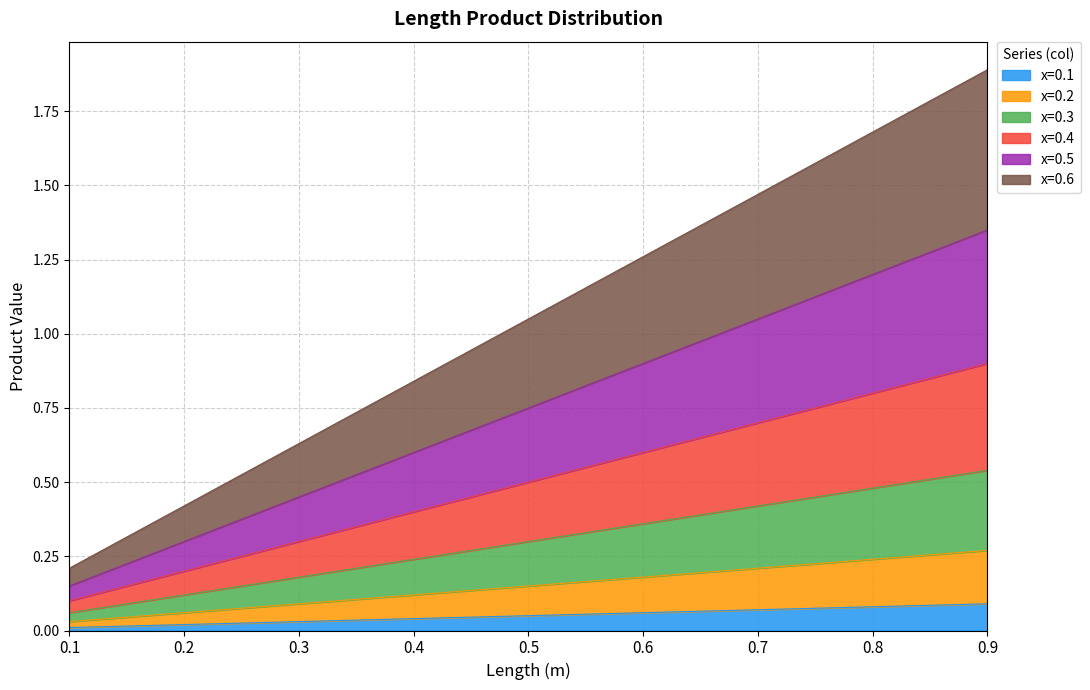

At which label does x=0.6 reach its minimum?

0.1